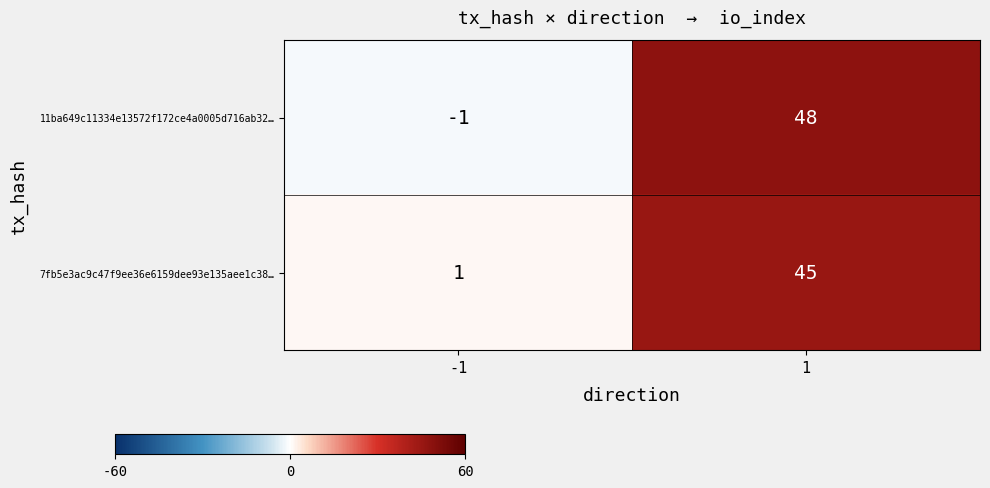

What is the difference between the maximum and minimum values in the 7fb5e3ac9c47f9ee36e6159dee93e135aee1c38… series?

44